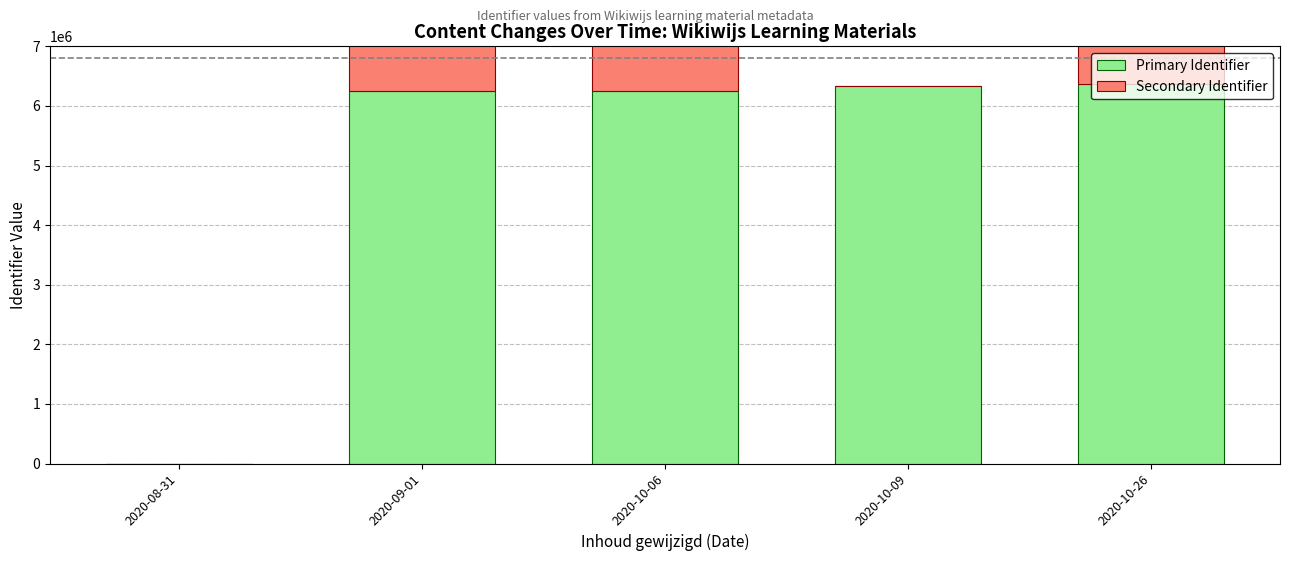

How many bars are there in total?

10